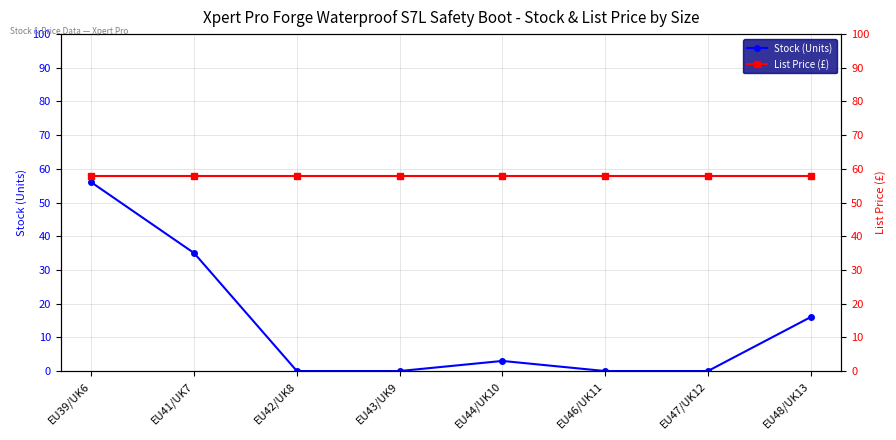

Reading left to right, transcribe all the data shown in this chart.

Stock (Units): 56.0	35.0	0.0	0.0	3.0	0.0	0.0	16.0
List Price (£): 58.0	58.0	58.0	58.0	58.0	58.0	58.0	58.0